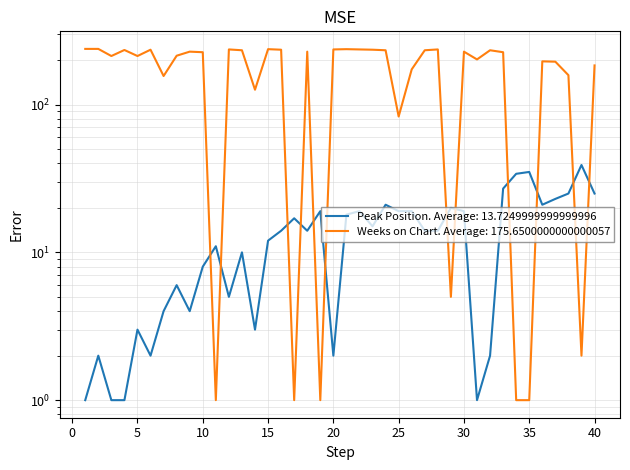

At which category does Peak Position reach its first local valley?

6